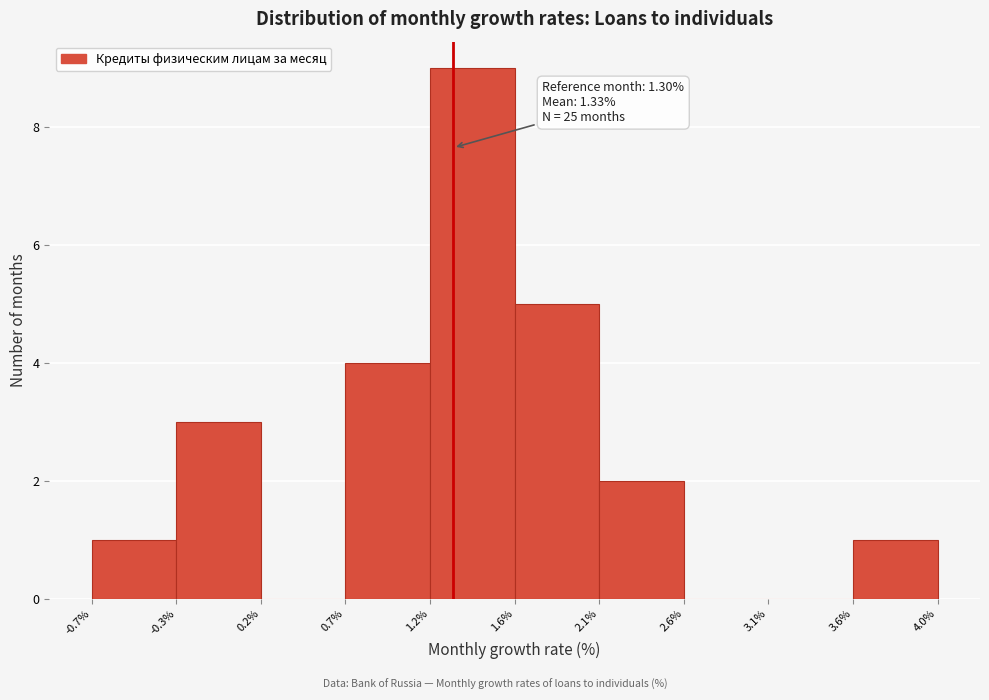

Over which range of the x-axis is the bar tallest?

1.2% to 1.6%